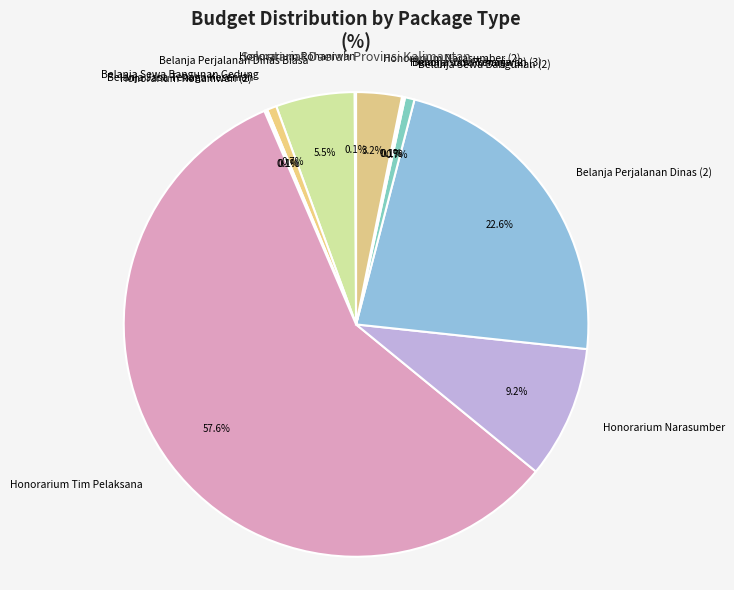

What is the largest slice in the pie chart?

Honorarium Tim Pelaksana